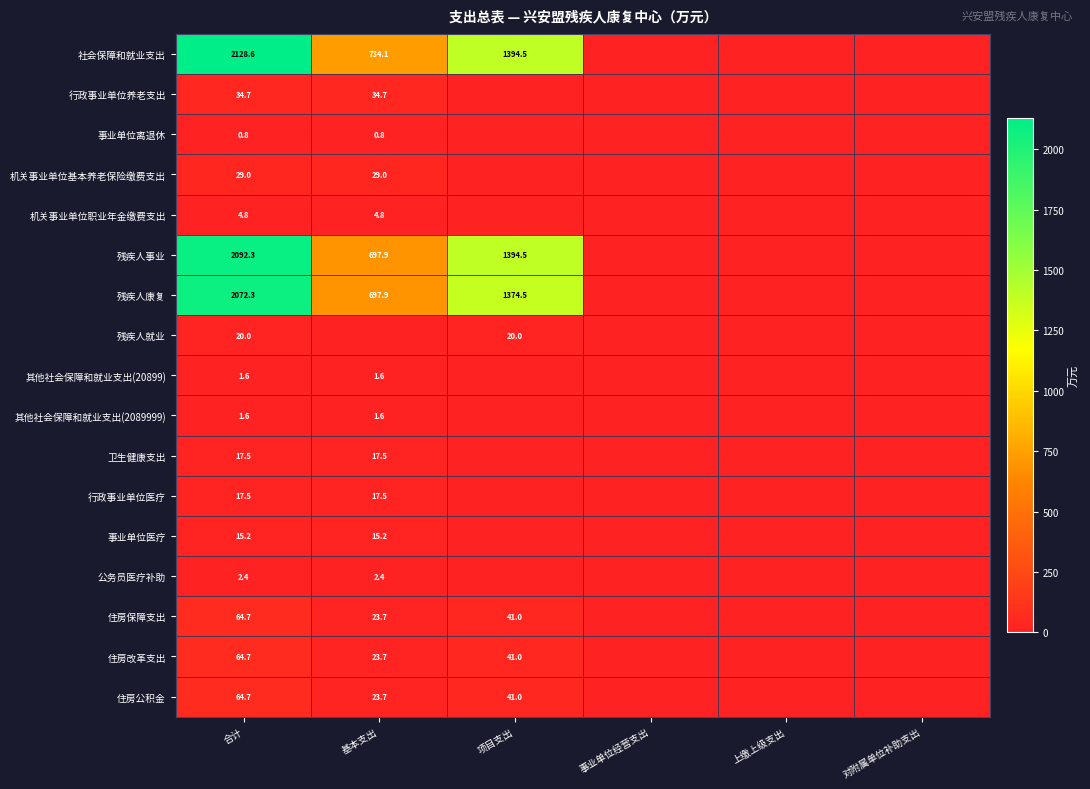

The value of 机关事业单位基本养老保险缴费支出 at 合计 is 46.8. True or false?

False